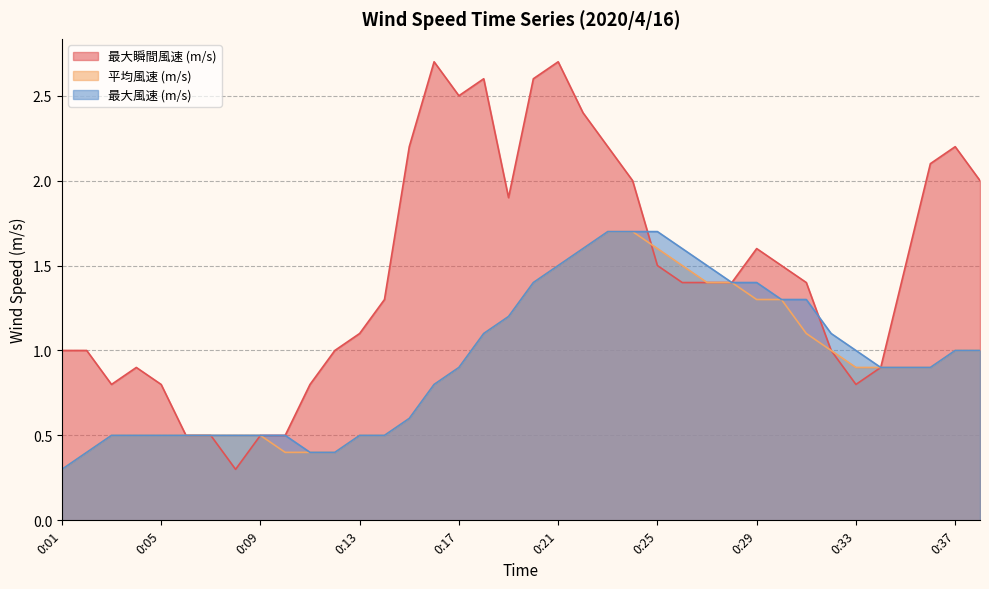

At how many categories does at least one series exceed 1?

24